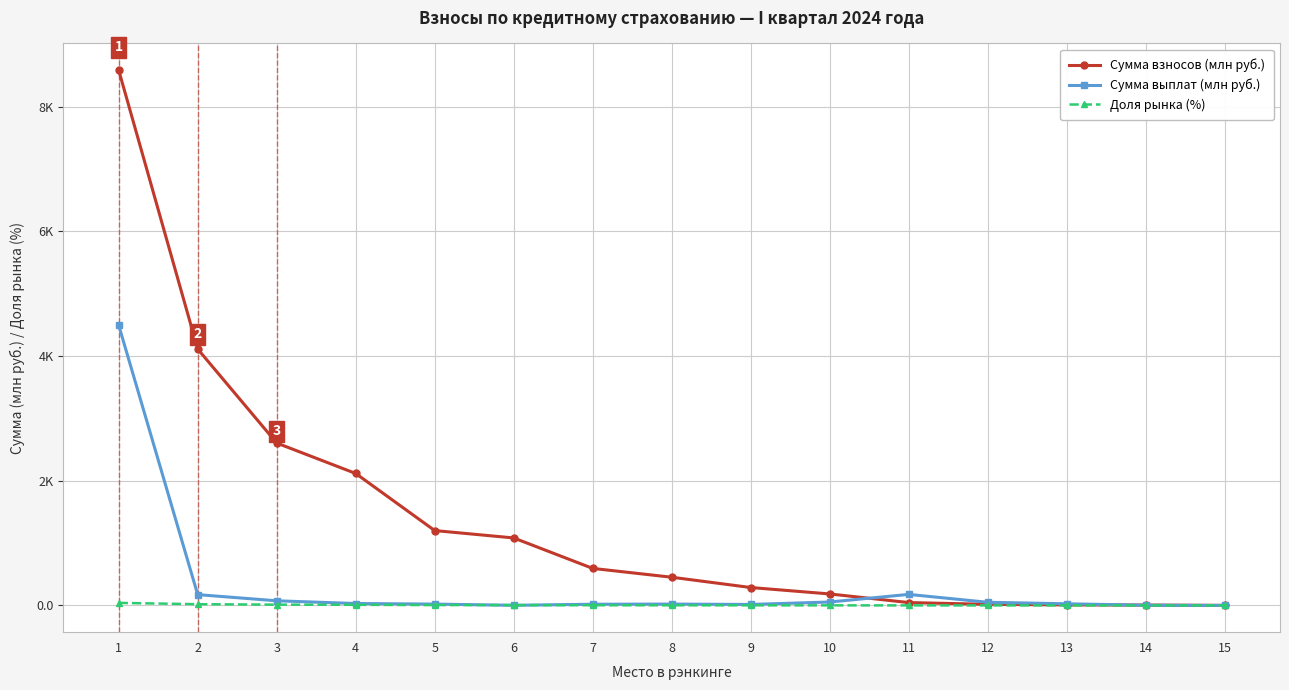

Reading left to right, extract all data points from this chart.

Сумма взносов (млн руб.): 8582.8	4111.2	2603.8	2115.8	1200.2	1081.9	593.2	451.9	286.9	183.7	45.6	17.4	8.4	5.4	0.0
Сумма выплат (млн руб.): 4492.7	172.8	74.0	30.2	21.1	1.6	18.9	21.3	15.4	54.3	176.5	50.2	26.0	2.7	0.0
Доля рынка (%): 40.3	19.3	12.2	9.9	5.6	5.1	2.8	2.1	1.4	0.9	0.2	0.1	0.0	0.0	0.0